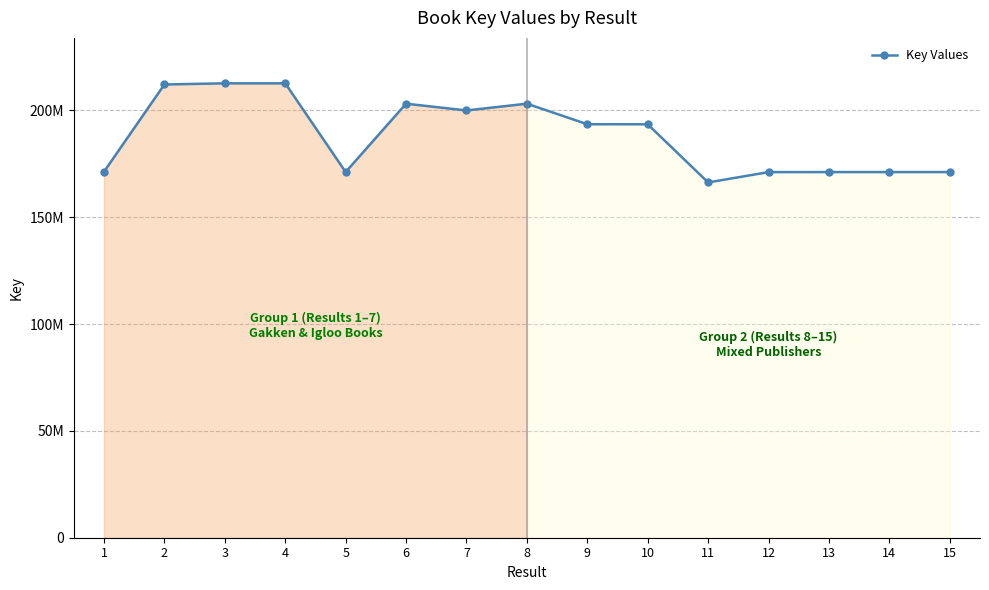

Does the chart have visible grid lines?

Yes